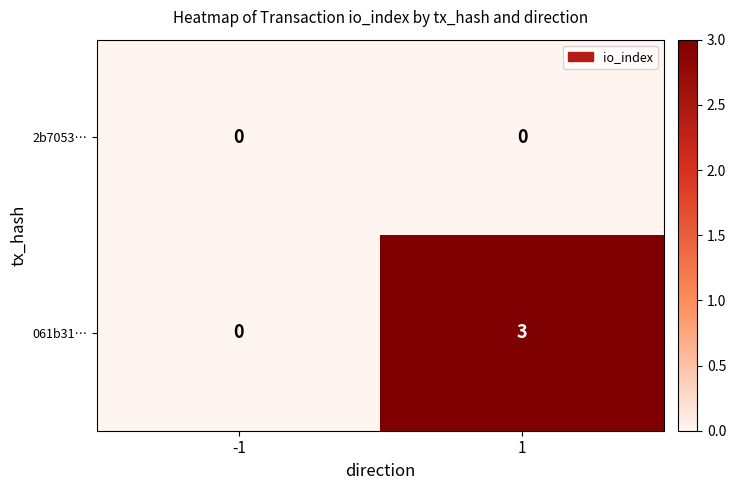

Which series has the largest total across all categories?

061b31…